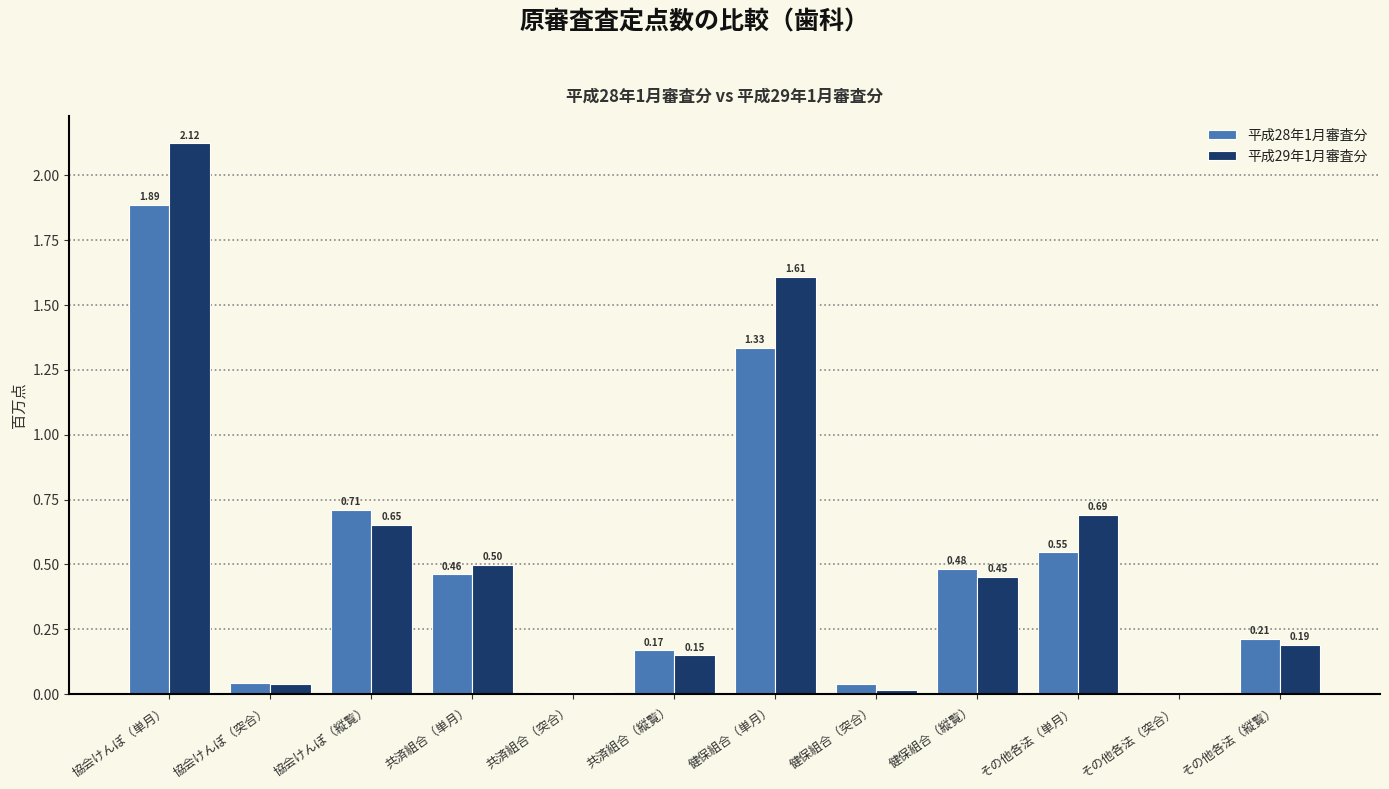

Where is 平成29年1月審査分 nearest to the value 1?

その他各法（単月）